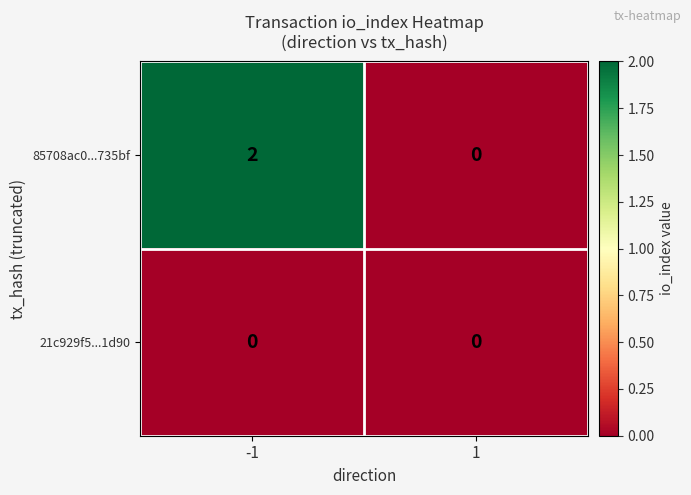

Reading right to left, list all the values displayed in this chart.

85708ac0...735bf: 0	2
21c929f5...1d90: 0	0